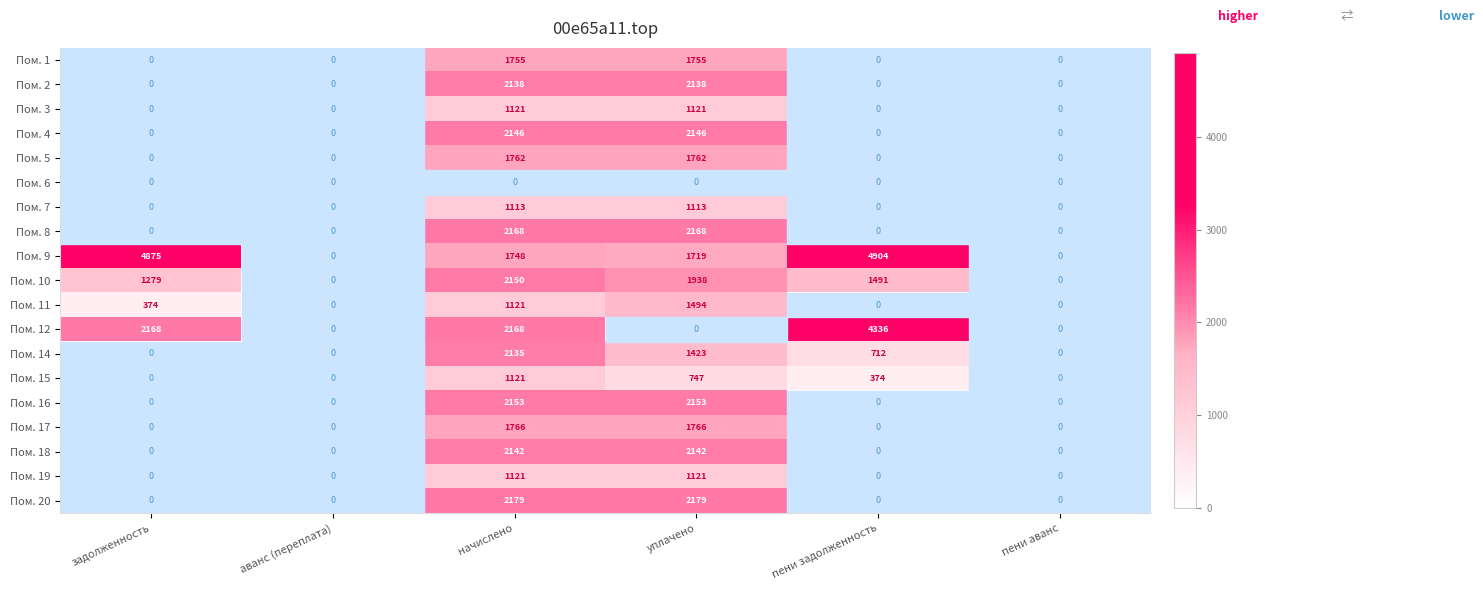

Is it true that Пом. 17 equals 1766 at начислено?

True